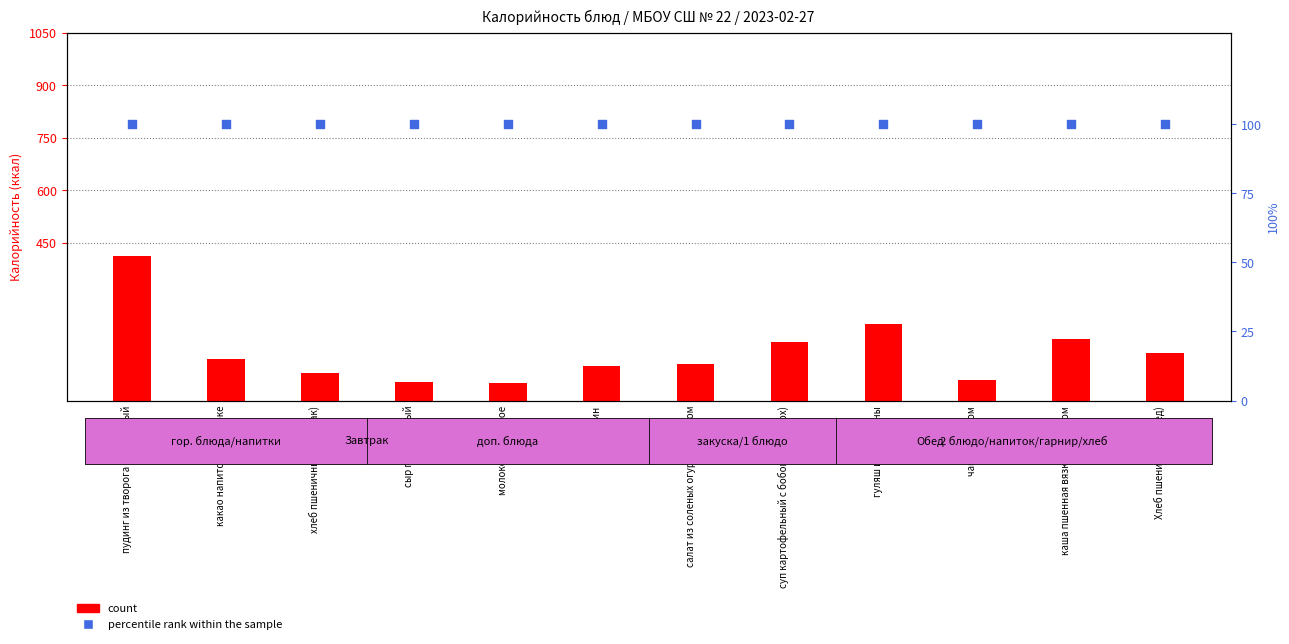

Which series reaches the minimum Y coordinate?

count